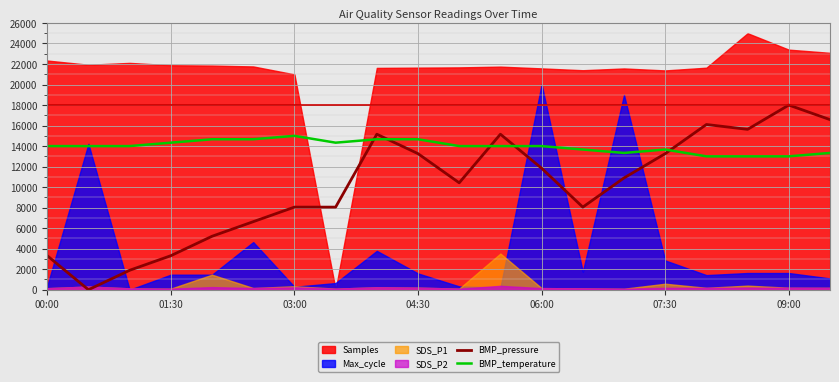

Where is the first local minimum for BMP_temperature?

7